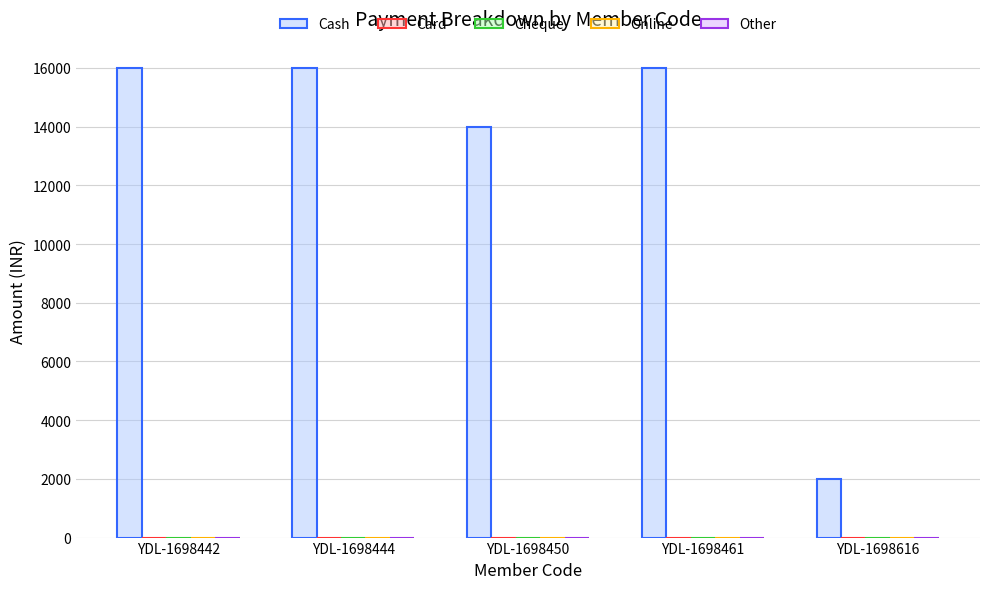

How many series are shown in this chart?

1